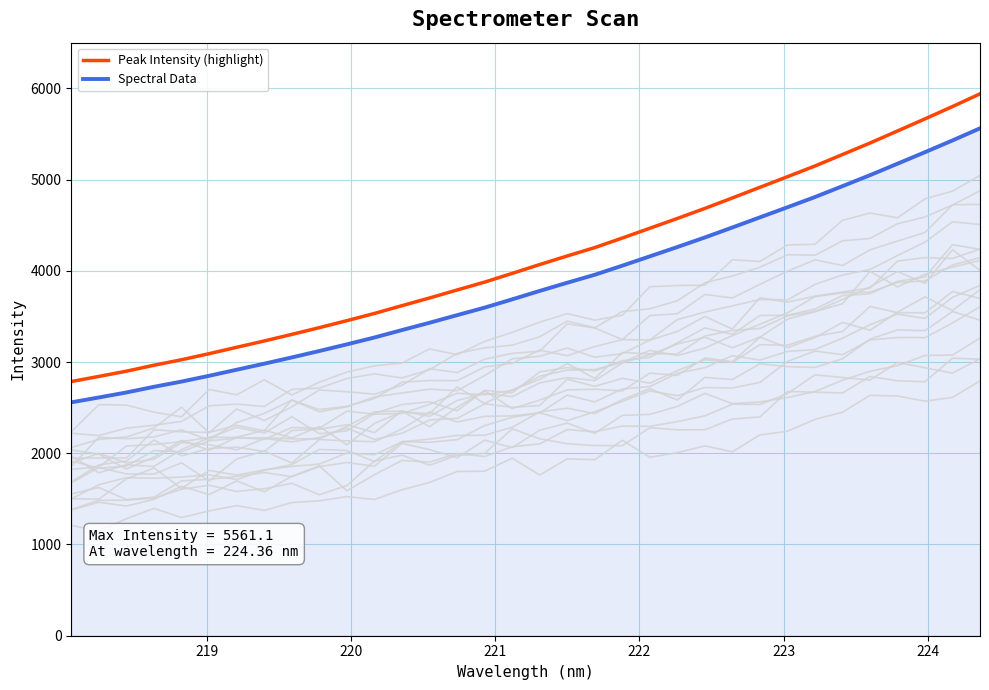

What is the highest value of the Peak Intensity (highlight) series?

5939.2